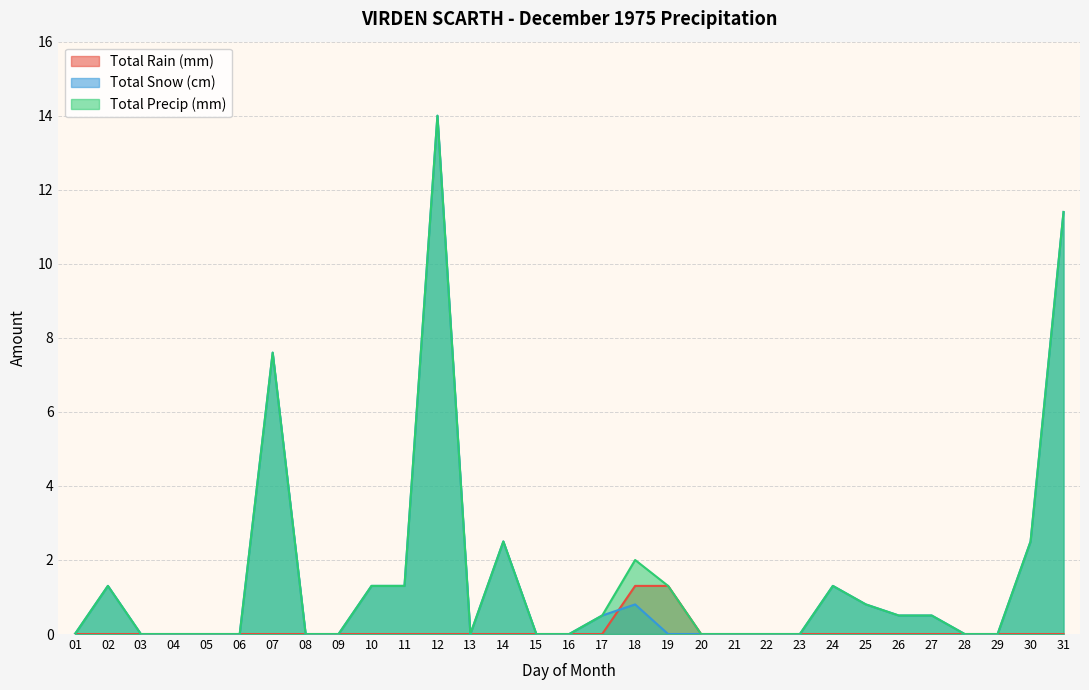

The value of Total Rain (mm) at 28 is 0.0. True or false?

True